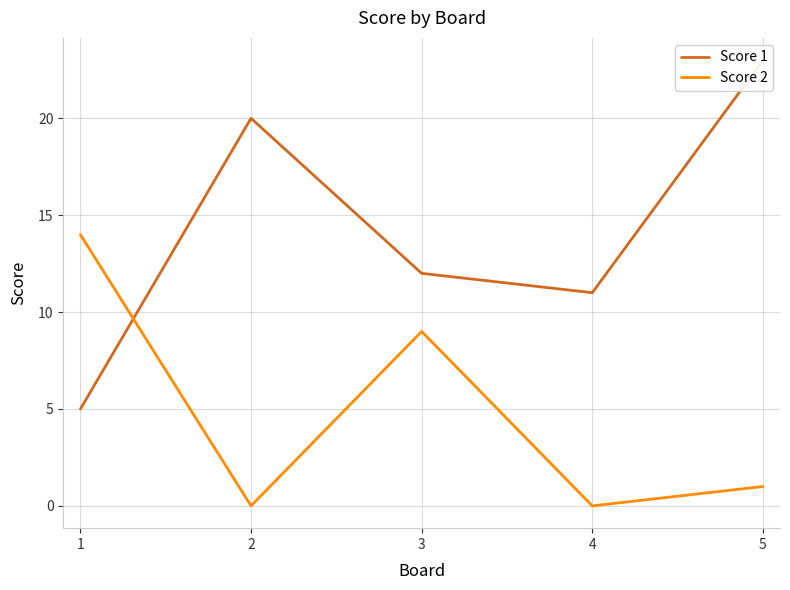

Reading right to left, transcribe all the data shown in this chart.

Score 1: 23	11	12	20	5
Score 2: 1	0	9	0	14